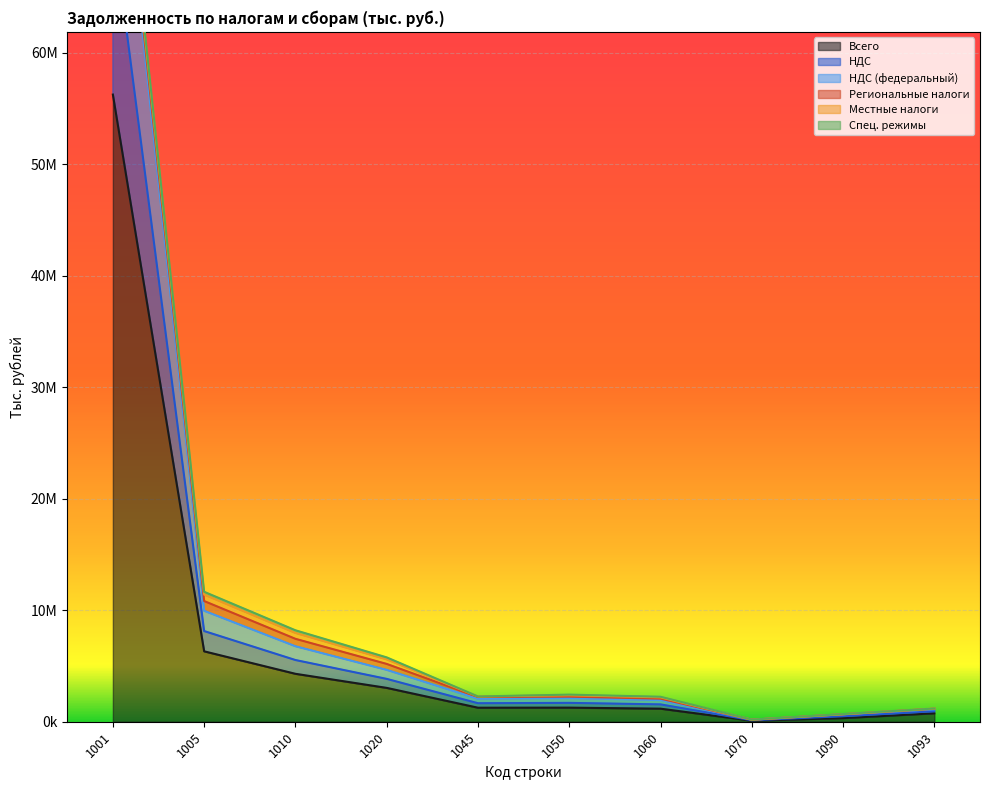

True or false: НДС (федеральный) and НДС intersect in this chart.

False